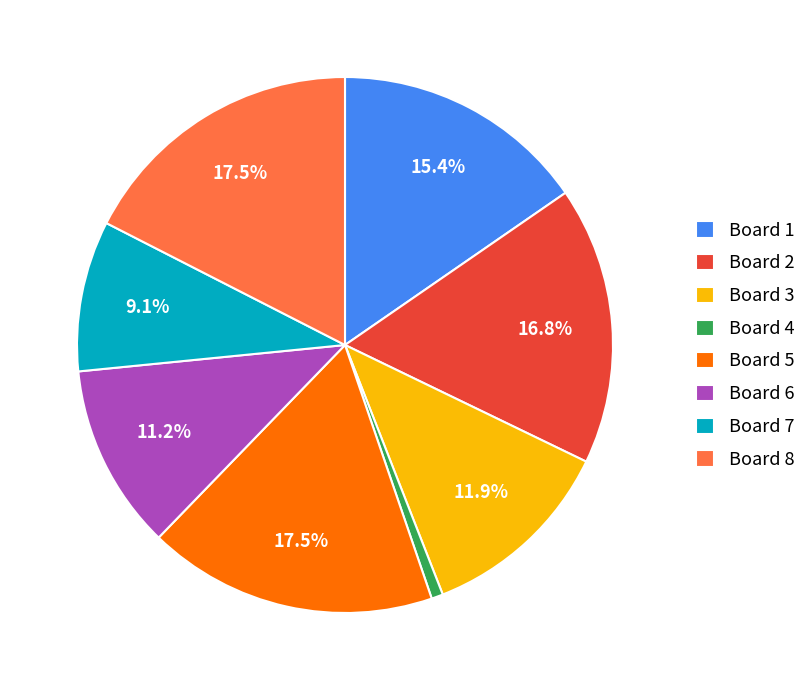

Which has a higher value, Board 3 or Board 1?

Board 1